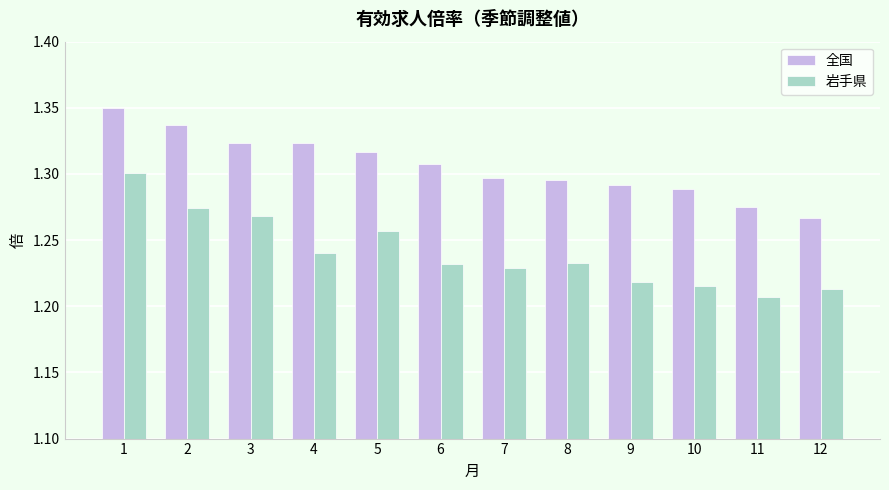

How many bars are there in each group?

2